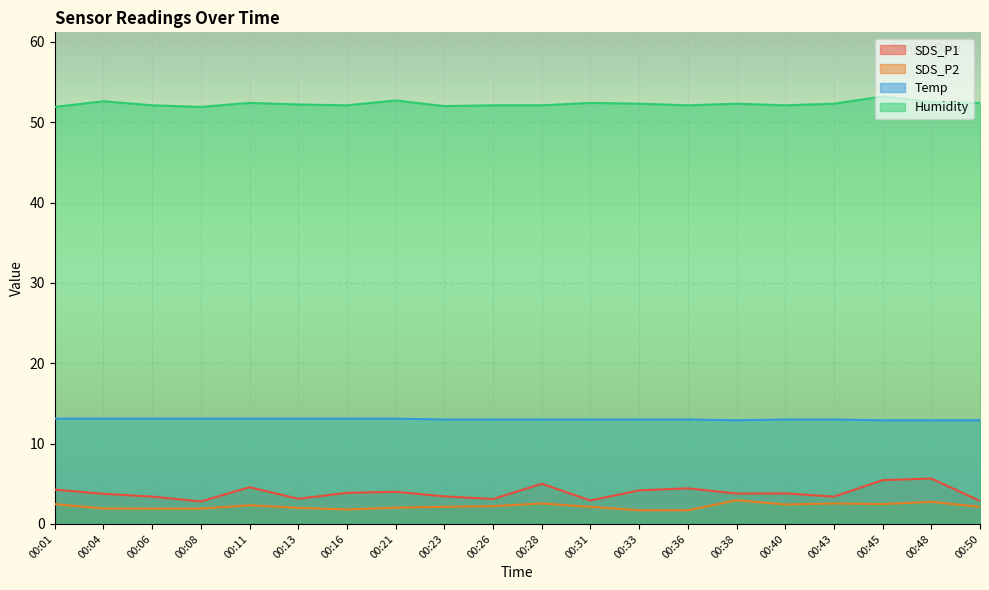

How many interior local valleys does the Temp series have?

1